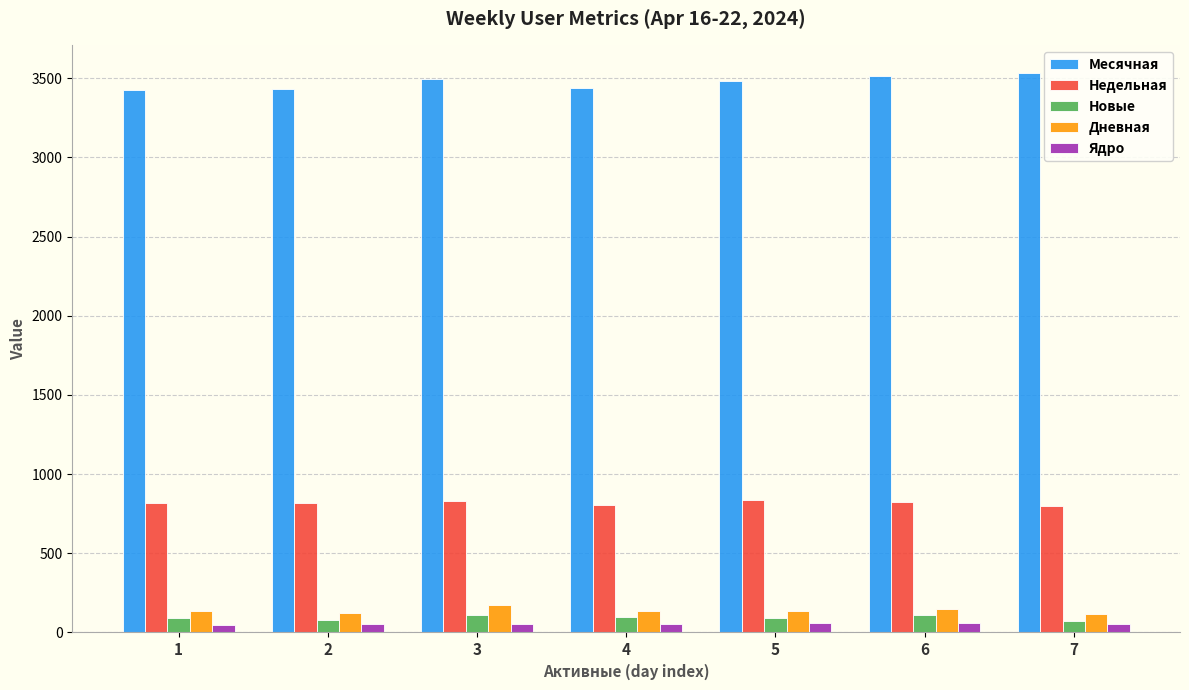

How many categories are shown in the chart?

7